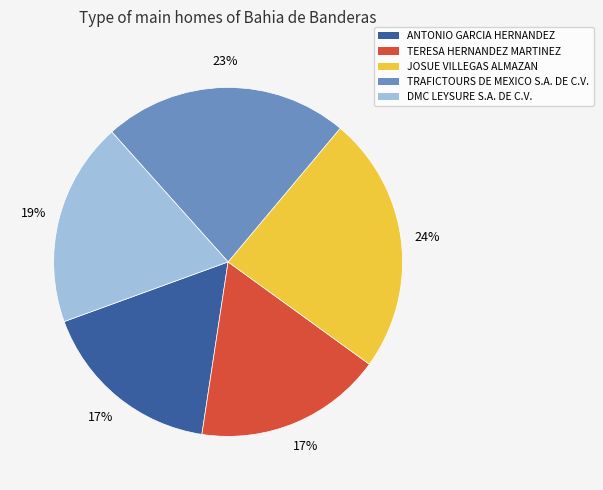

What is the largest slice in the pie chart?

JOSUE VILLEGAS ALMAZAN